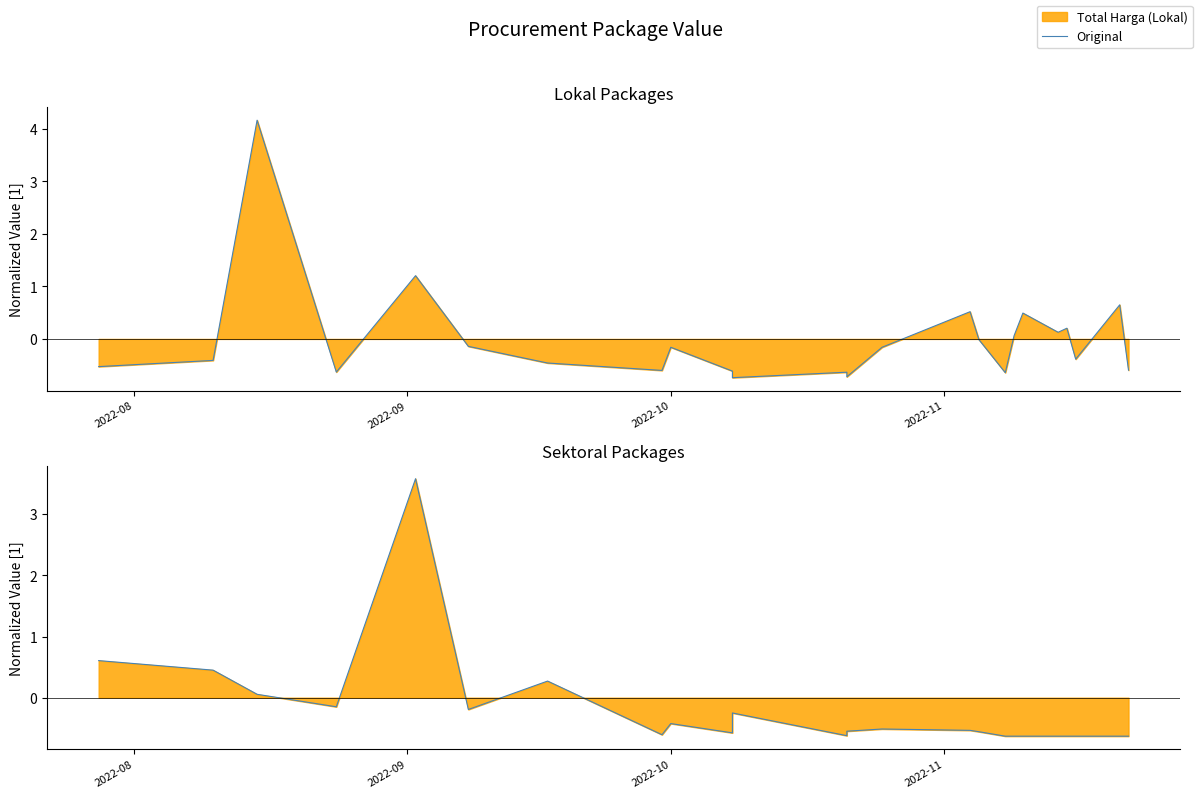

What is the value of the 19th point from the left?

-0.6